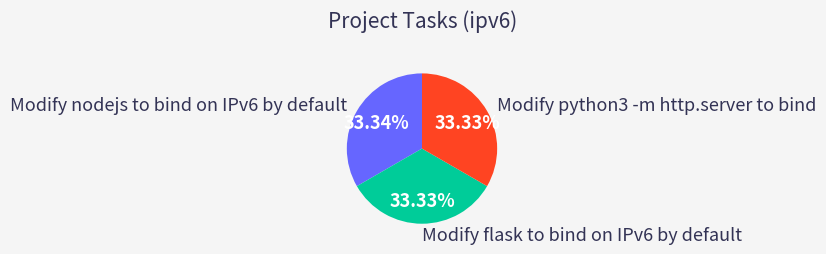

Approximately how many times larger is the value at Modify flask to bind on IPv6 by default compared to Modify nodejs to bind on IPv6 by default?

1.0